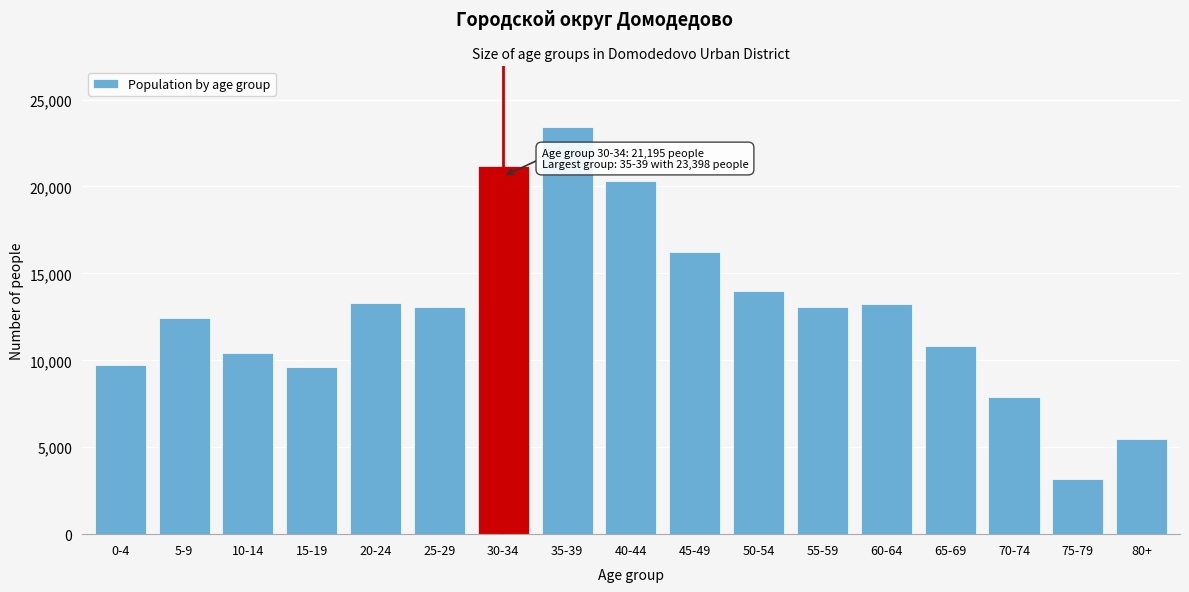

Read the value at 10-14, to the nearest 50.

10450